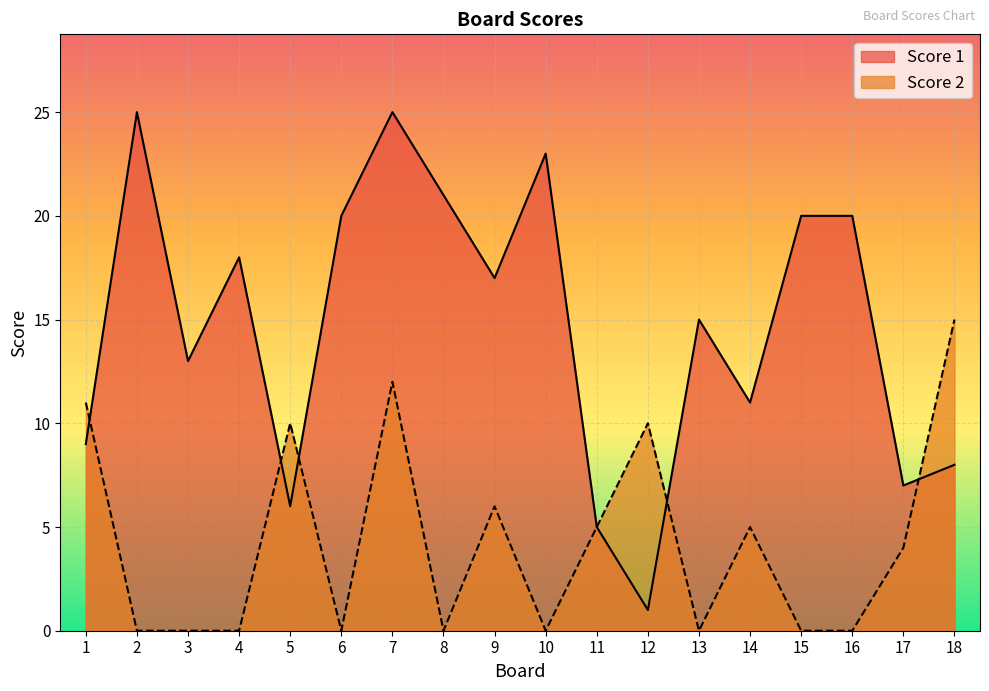

Reading left to right, list all the values displayed in this chart.

Score 1: 9	25	13	18	6	20	25	21	17	23	5	1	15	11	20	20	7	8
Score 2: 11	0	0	0	10	0	12	0	6	0	5	10	0	5	0	0	4	15